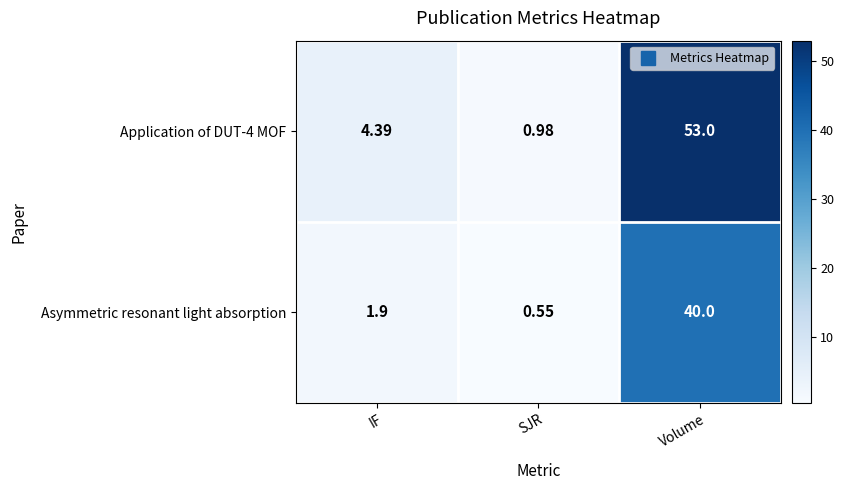

At Volume, list the series in order from largest to smallest.

Application of DUT-4 MOF, Asymmetric resonant light absorption